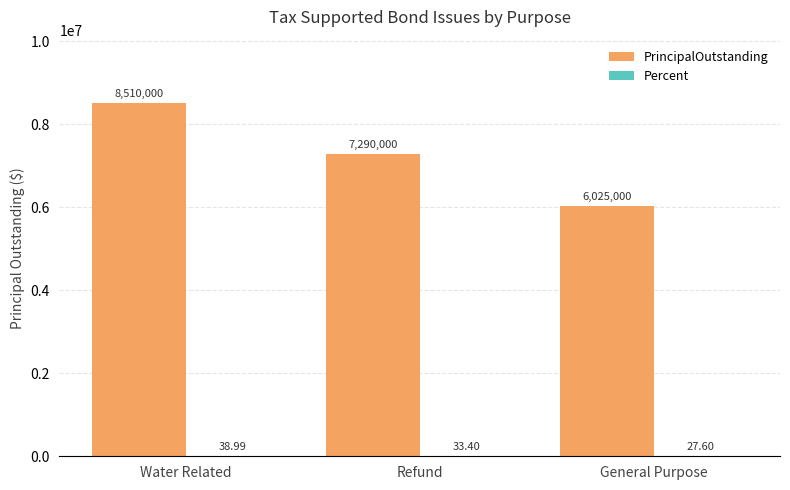

Which series changed the most between Refund and General Purpose?

PrincipalOutstanding